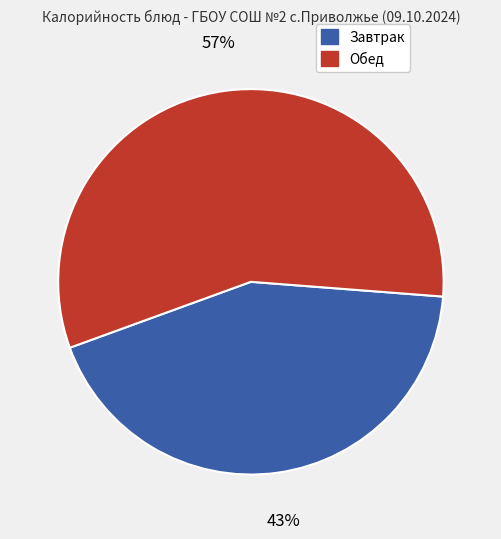

To the nearest percent, what is the difference between the largest and smallest slice percentages?

14%